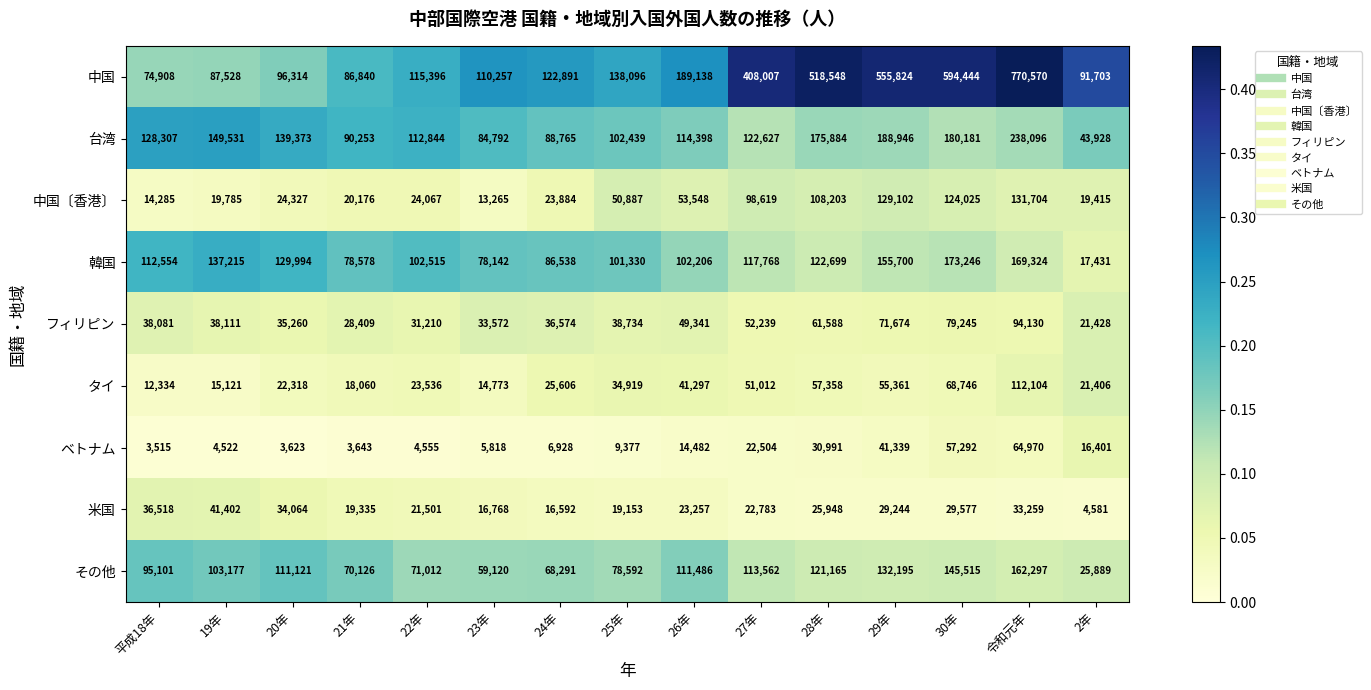

What is the difference between the 中国 values at 21年 and 25年?

51256